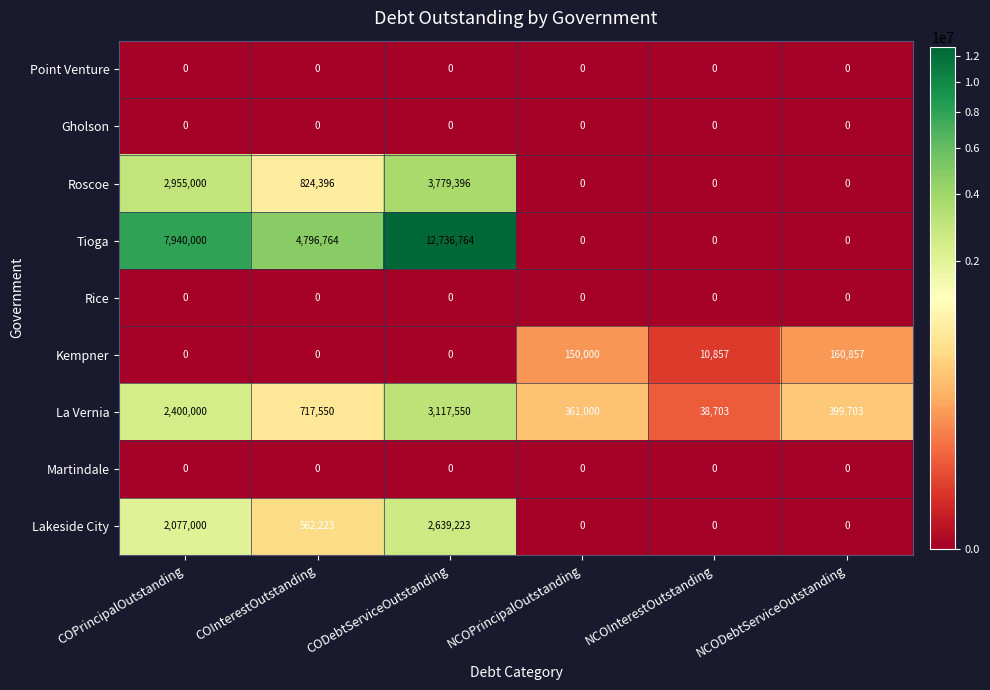

At which label does La Vernia first exceed 717550?

COPrincipalOutstanding